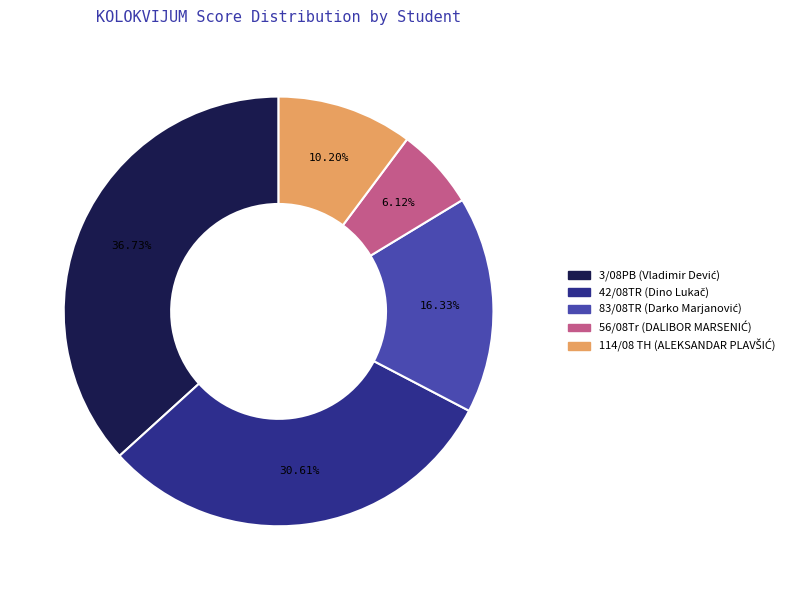

Is there a majority slice in this chart?

No